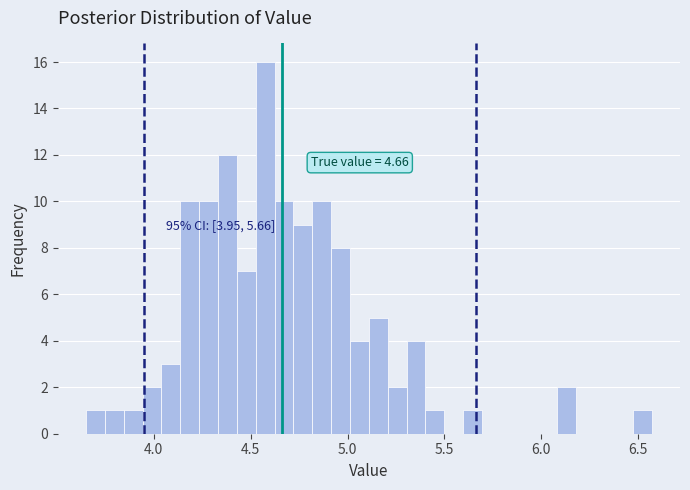

Read against the x-axis, roughly where is the centre of the tallest bar?

4.55